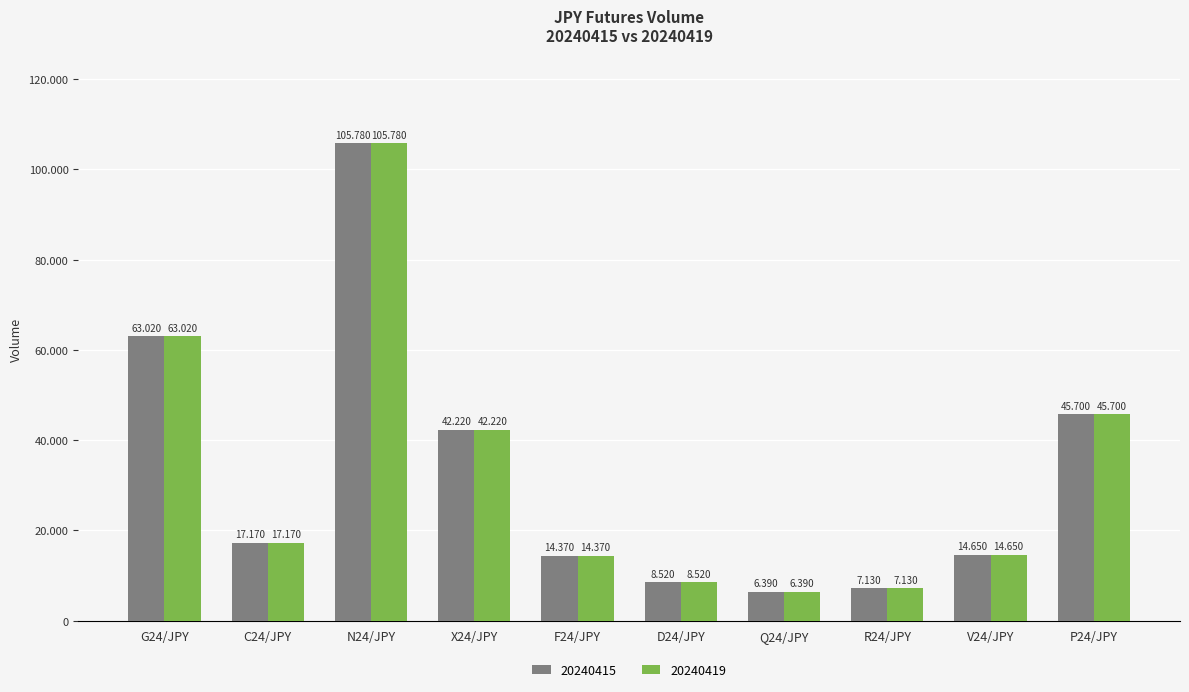

What value does the 20240419 series have at F24/JPY, to the nearest 100?

14400